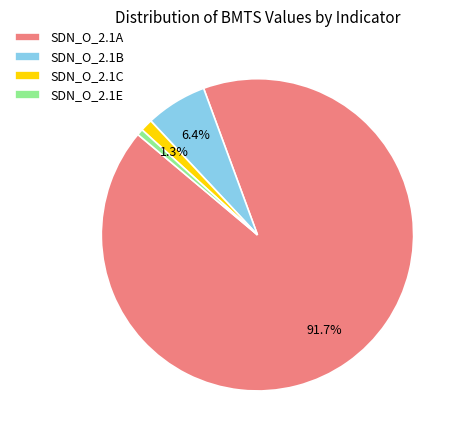

Between SDN_O_2.1E and SDN_O_2.1A, which is larger?

SDN_O_2.1A